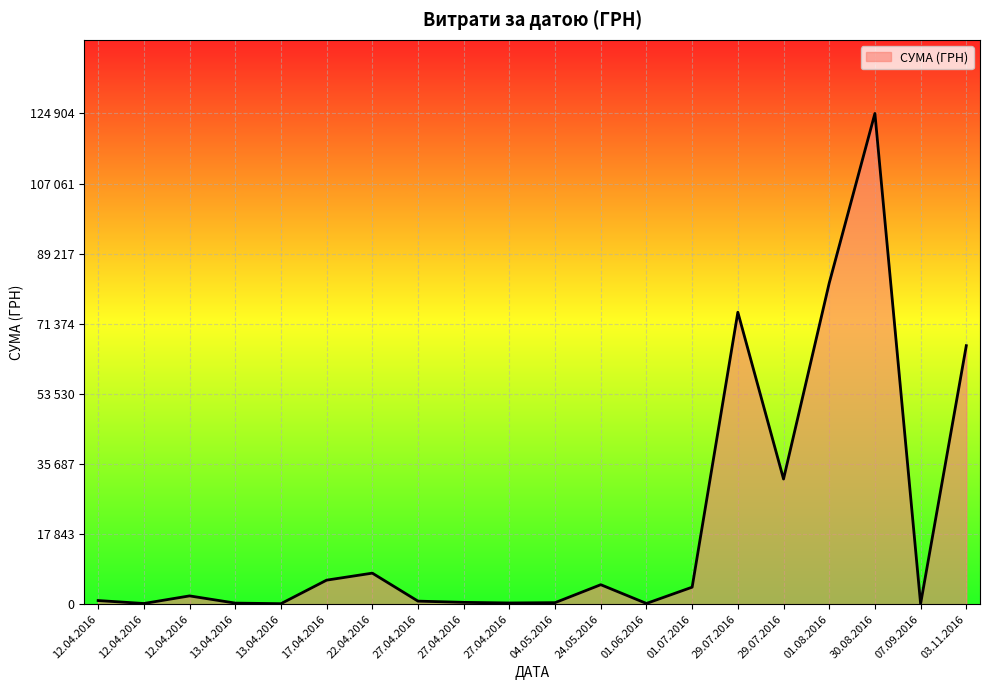

What is the sum of the values at 29.07.2016 and 01.07.2016?

78623.1